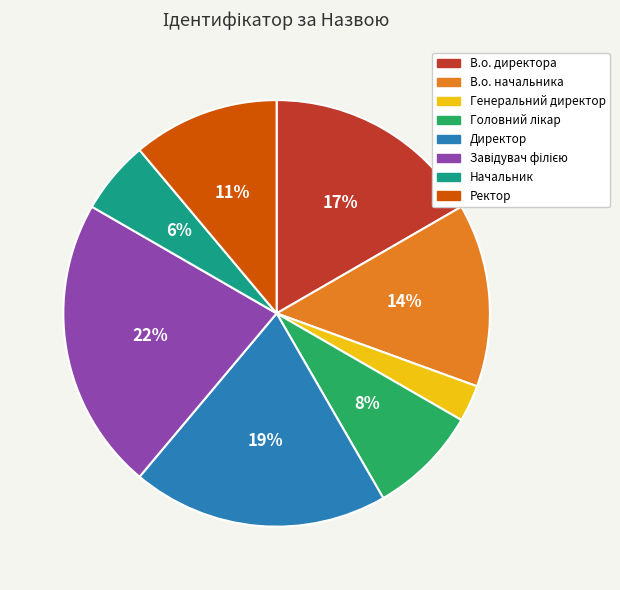

The Директор slice represents 19% of the pie. True or false?

True